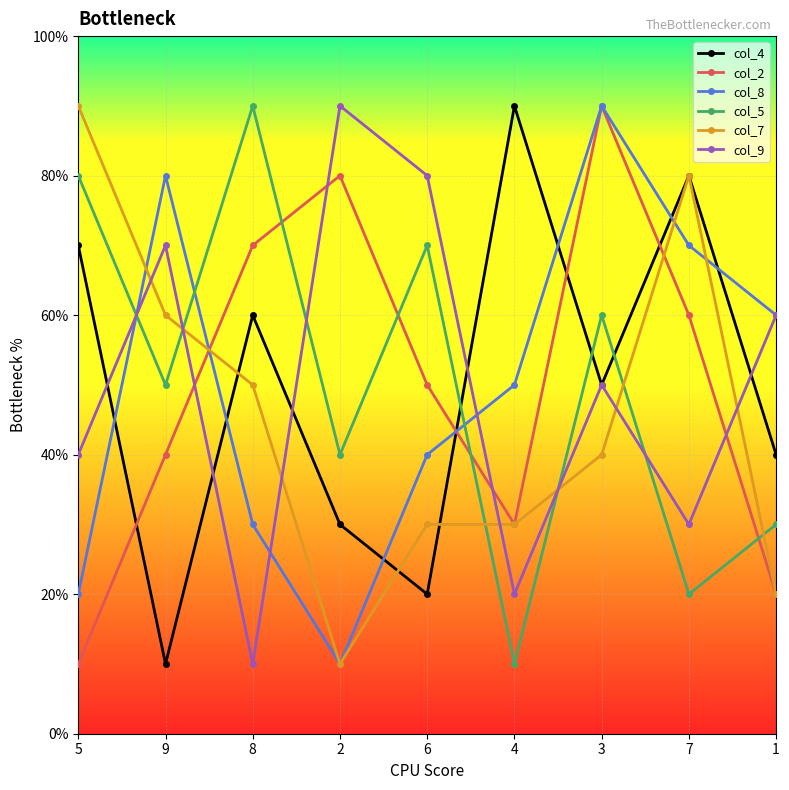

List the labels in order of col_4 value, largest first.

4, 7, 5, 8, 3, 1, 2, 6, 9